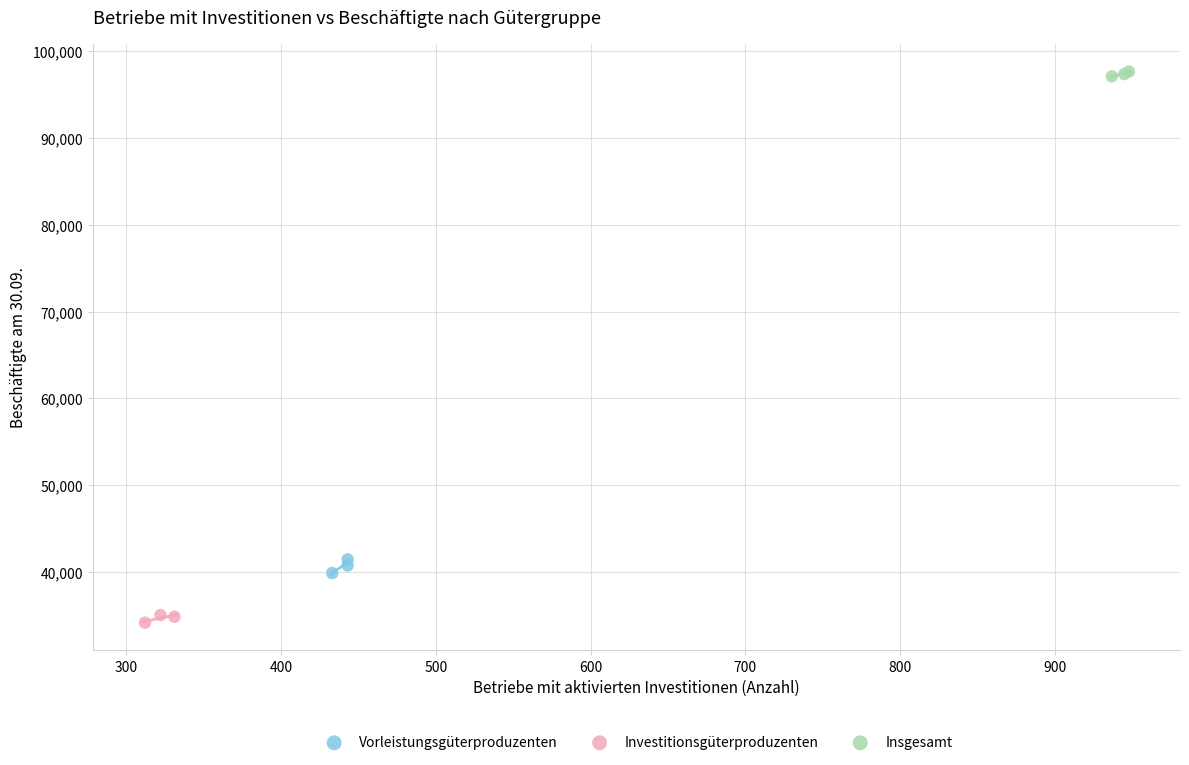

Which series reaches the minimum Y coordinate?

Investitionsgüterproduzenten